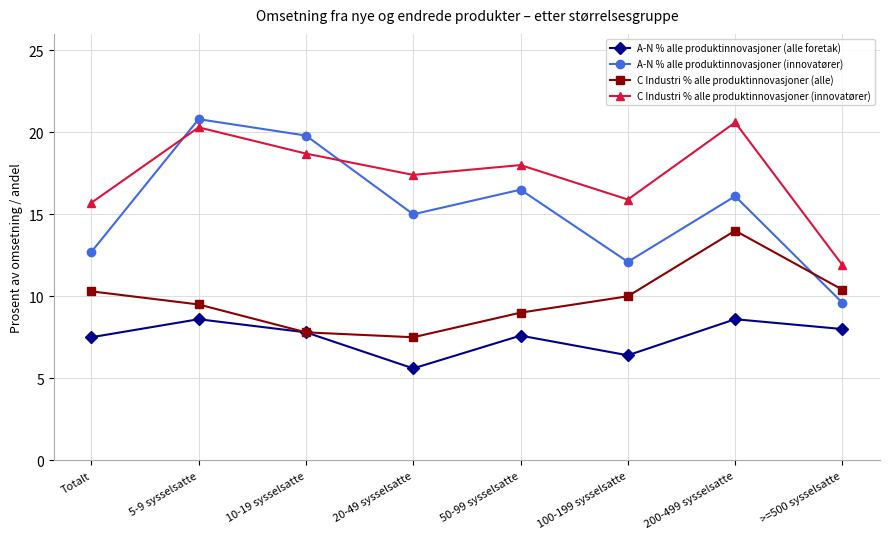

Read the A-N % alle produktinnovasjoner (alle foretak) value at 100-199 sysselsatte.

6.4